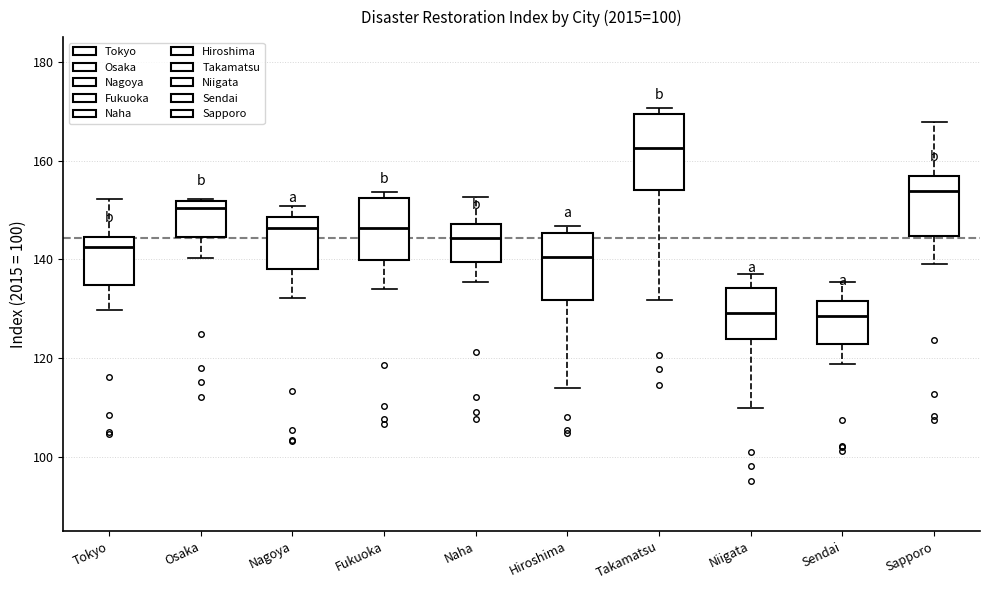

Where does the median line of the box for Fukuoka sit on the y-axis? The values are not printed on the chart, so give them approximately, as read against the axis.

146